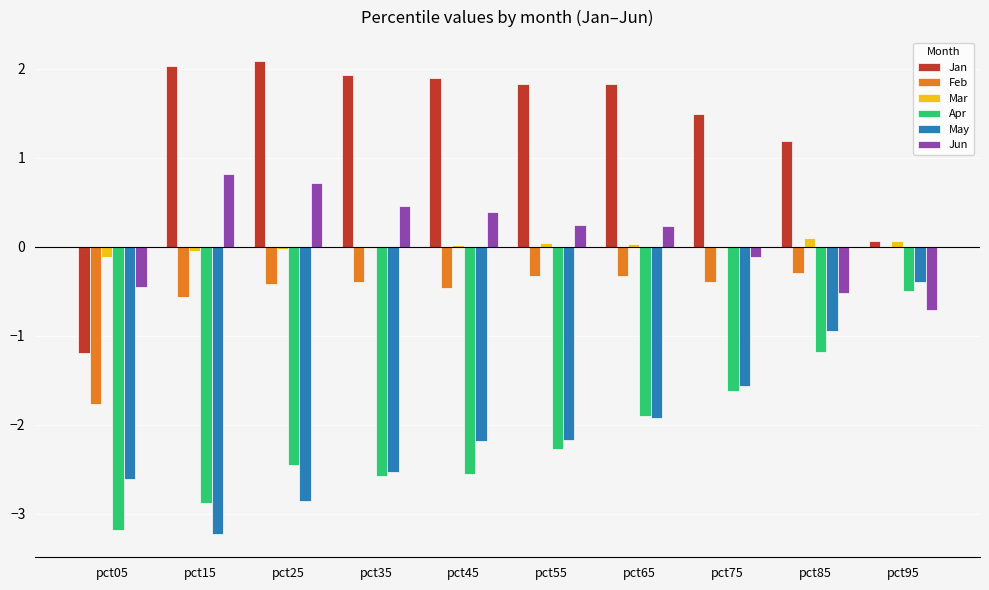

Where does the Jan series first go above 1?

pct15